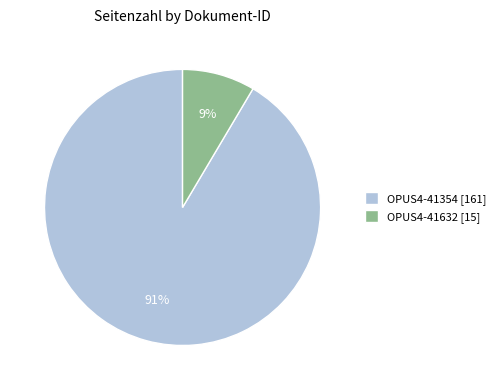

Do OPUS4-41632 and OPUS4-41354 together represent more than half of the pie?

Yes